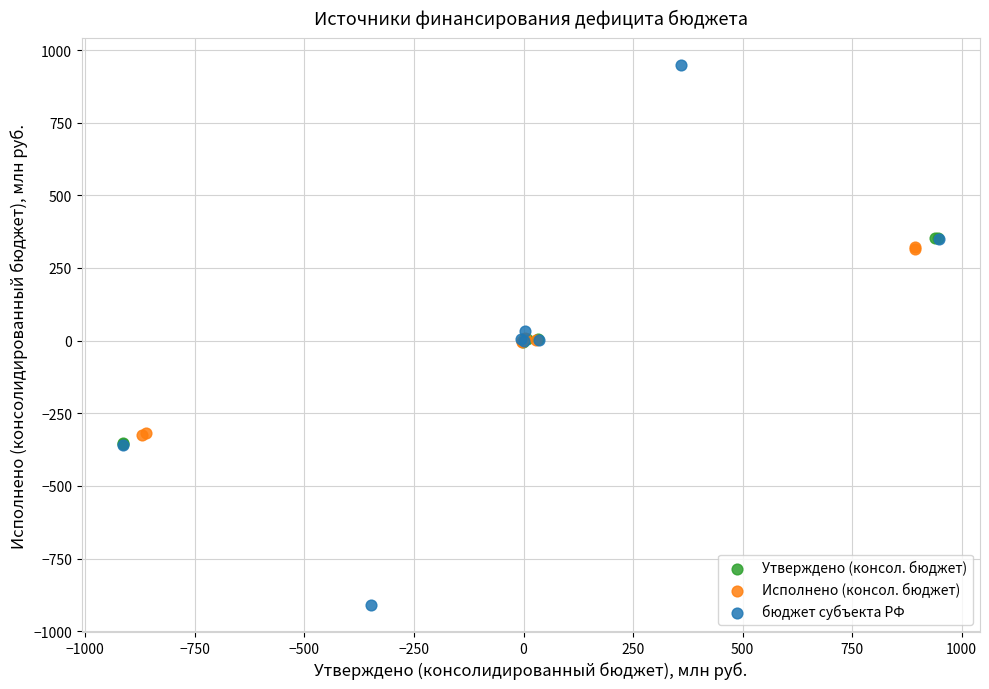

Which series has the widest spread of Y values?

бюджет субъекта РФ